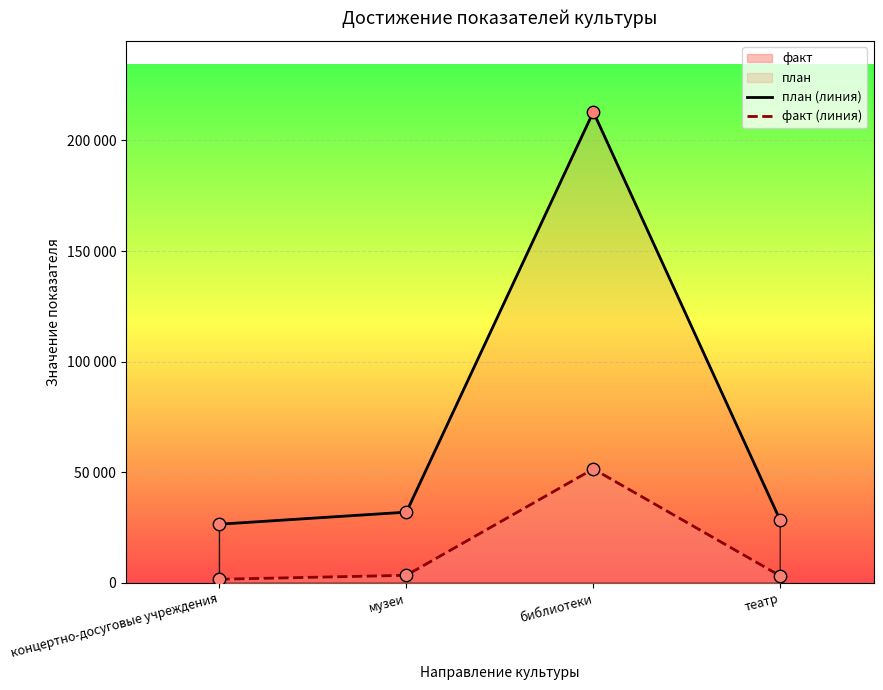

What is the total value across all series at библиотеки?

264462